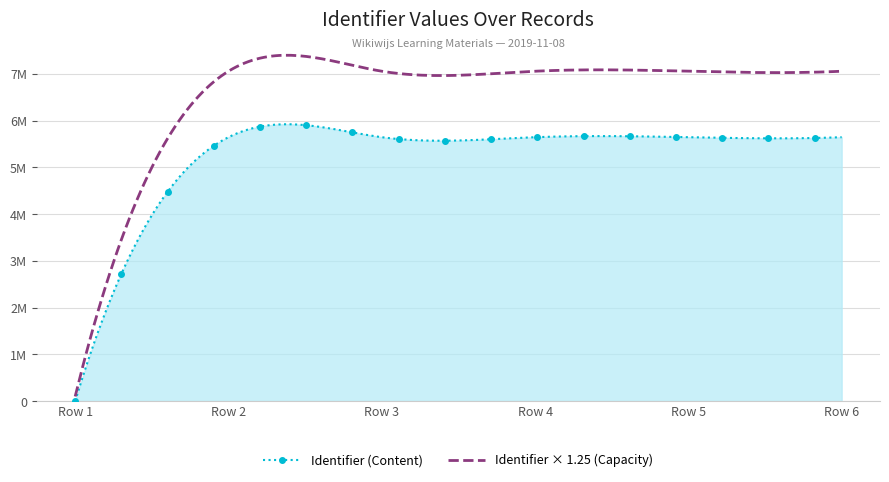

What are all the series names shown in the legend?

Identifier (Content), Identifier × 1.25 (Capacity)